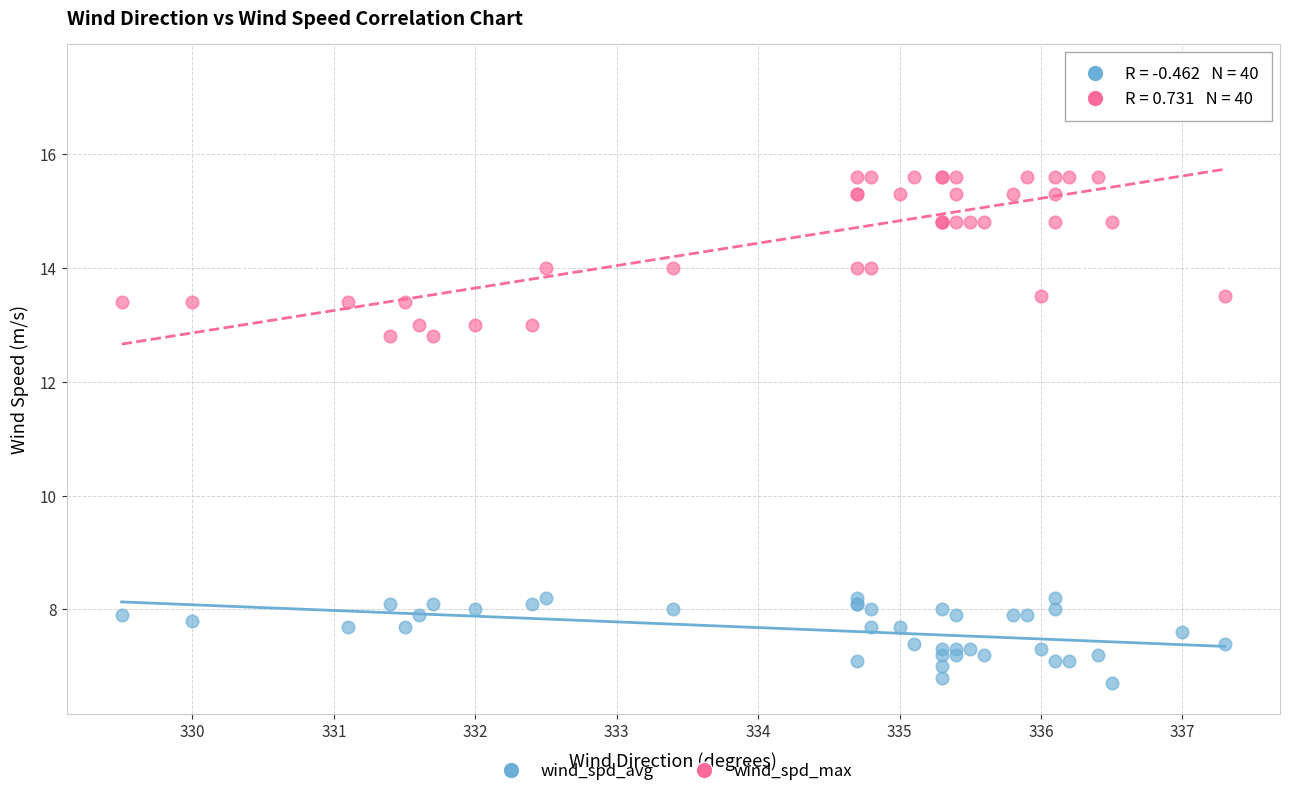

Which series reaches the minimum Y coordinate?

wind_spd_avg